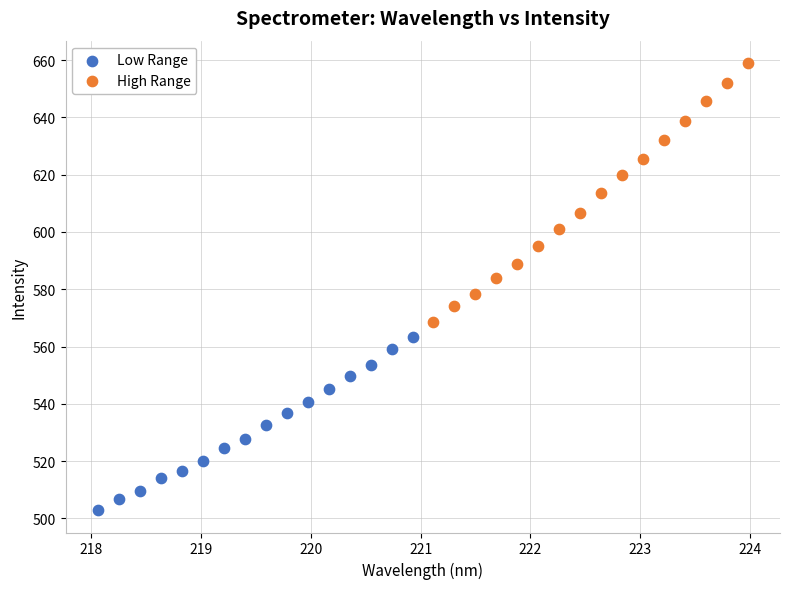

Which series reaches the maximum Y coordinate?

High Range